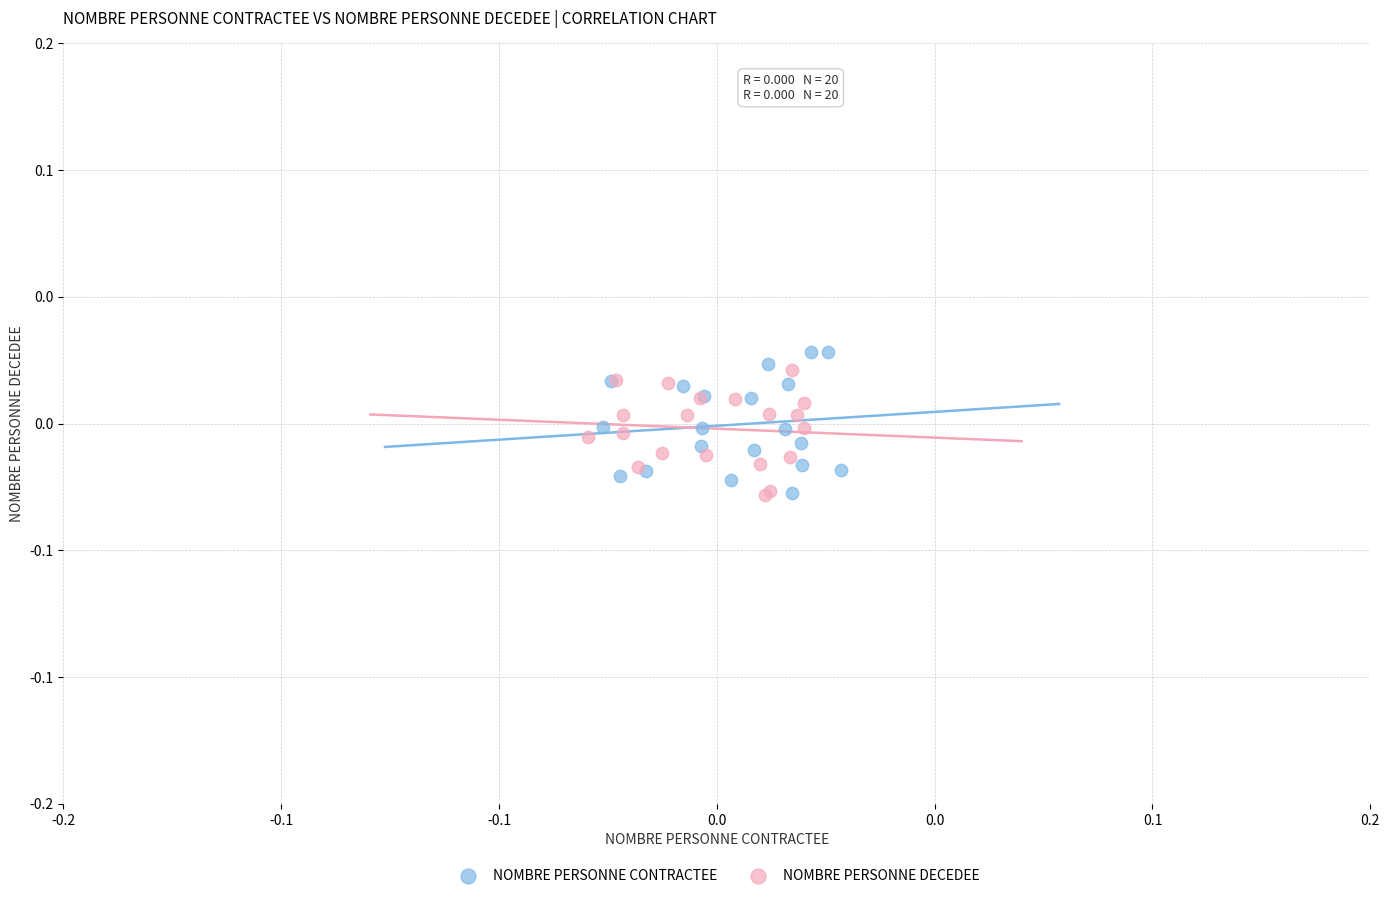

What are all the series names shown in the legend?

NOMBRE PERSONNE CONTRACTEE, NOMBRE PERSONNE DECEDEE